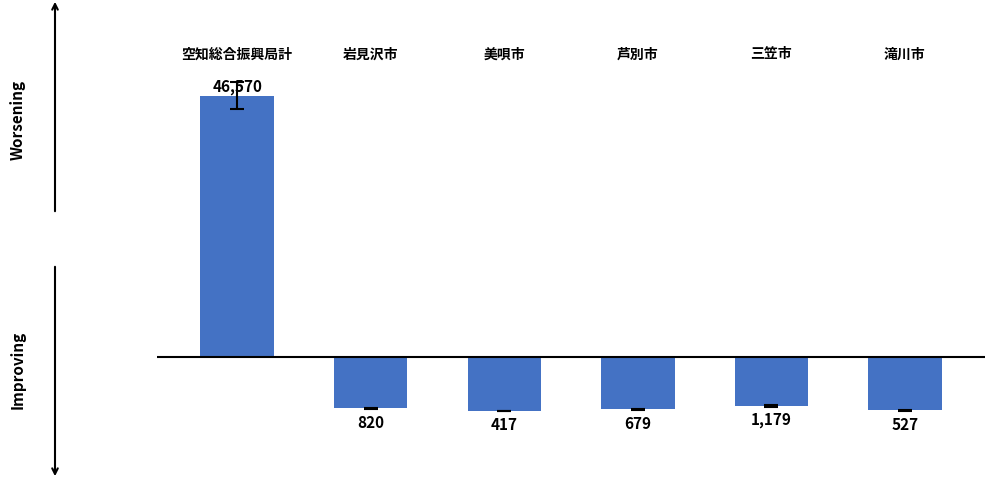

What is the minimum value shown in the chart?

-7948.3